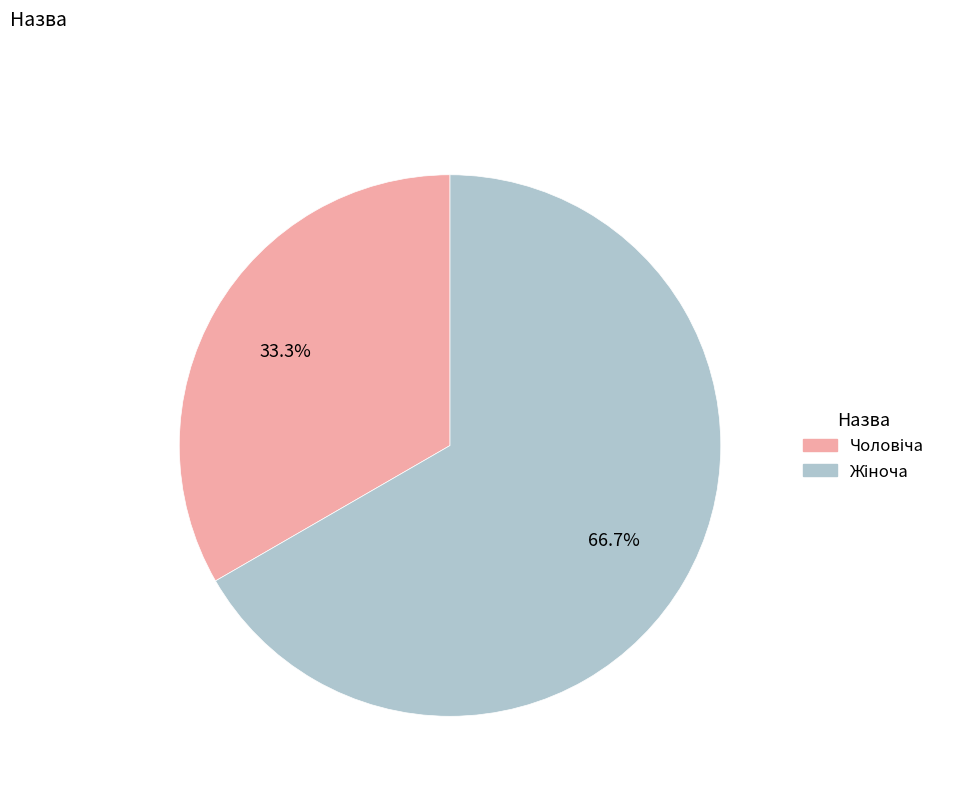

To the nearest percent, what is the difference between the largest and smallest slice percentages?

33%